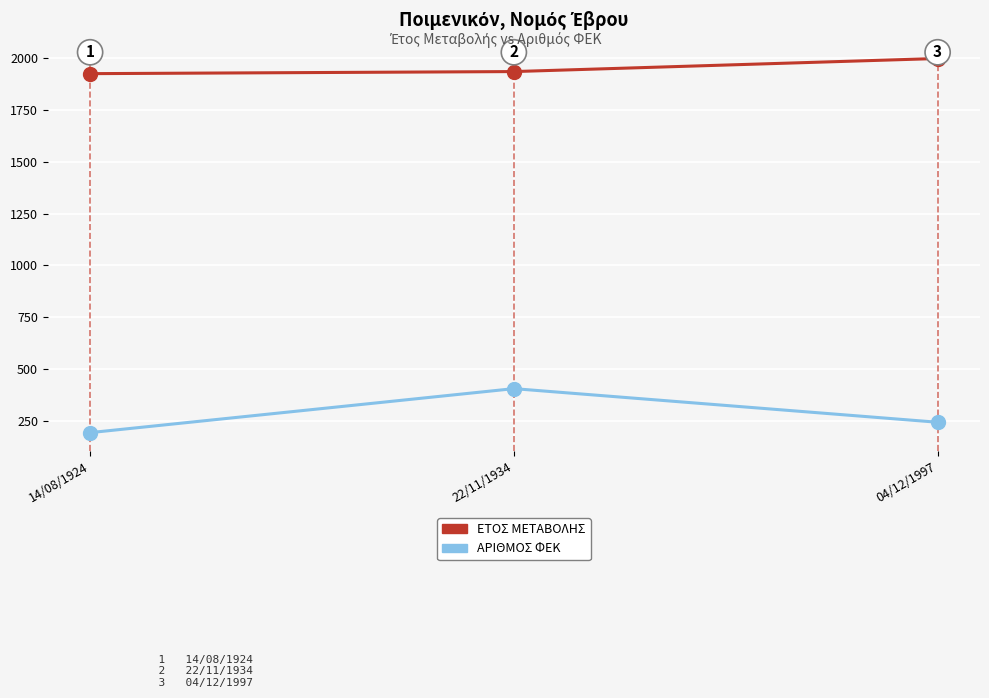

Where is ΑΡΙΘΜΟΣ ΦΕΚ nearest to the value 300?

04/12/1997